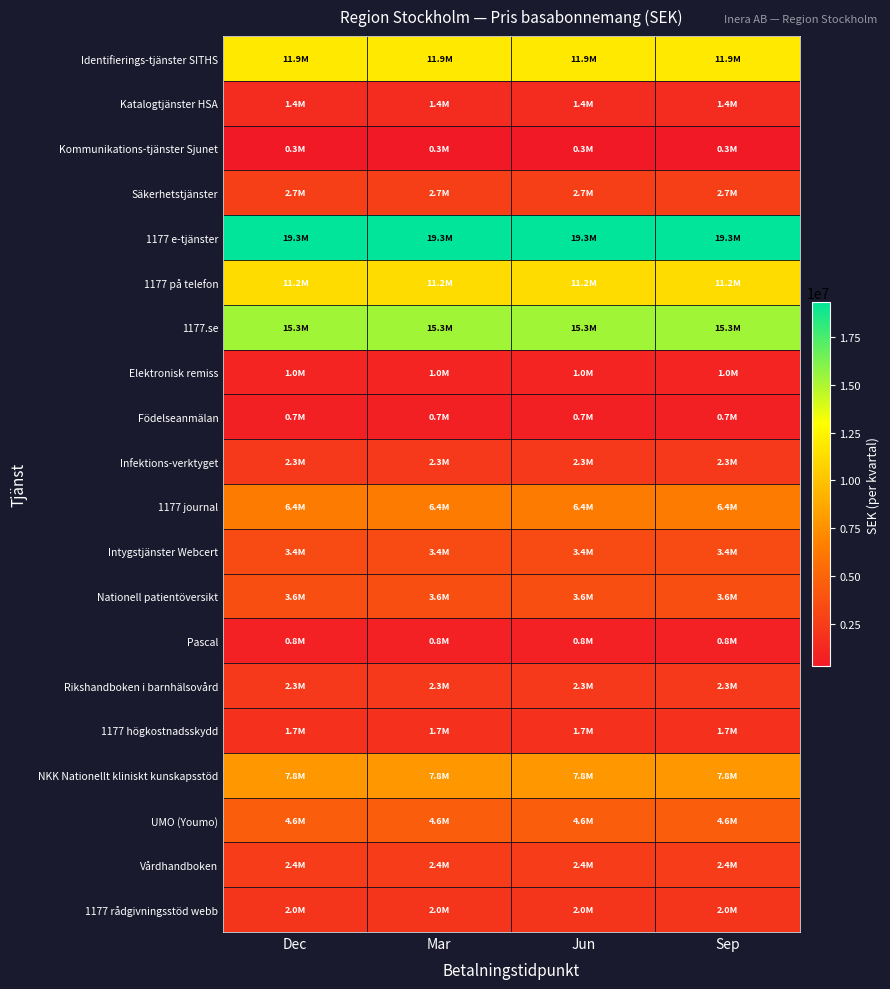

Rank the series by their maximum value, from highest to lowest.

1177 e-tjänster, 1177.se, Identifierings-tjänster SITHS, 1177 på telefon, NKK Nationellt kliniskt kunskapsstöd, 1177 journal, UMO (Youmo), Nationell patientöversikt, Intygstjänster Webcert, Säkerhetstjänster, Vårdhandboken, Infektions-verktyget, Rikshandboken i barnhälsovård, 1177 rådgivningsstöd webb, 1177 högkostnadsskydd, Katalogtjänster HSA, Elektronisk remiss, Pascal, Födelseanmälan, Kommunikations-tjänster Sjunet